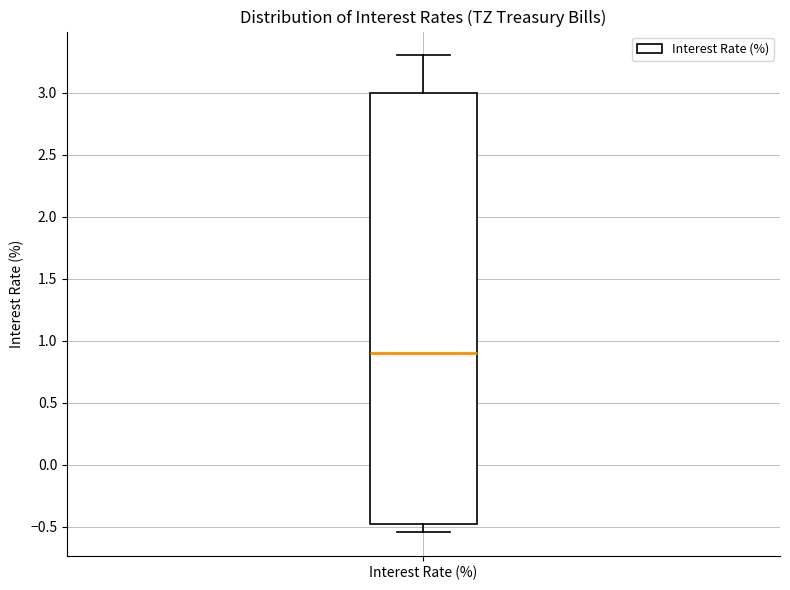

Where does the median line of the box for Interest Rate (%) sit on the y-axis? The values are not printed on the chart, so give them approximately, as read against the axis.

0.90